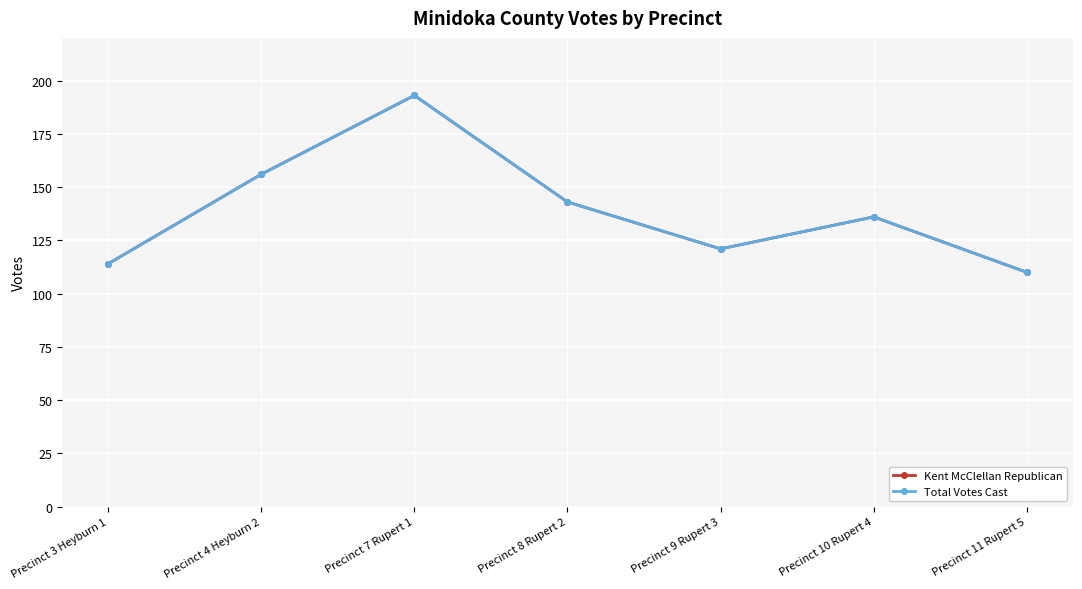

True or false: Total Votes Cast has a value of 218 at Precinct 10 Rupert 4.

False